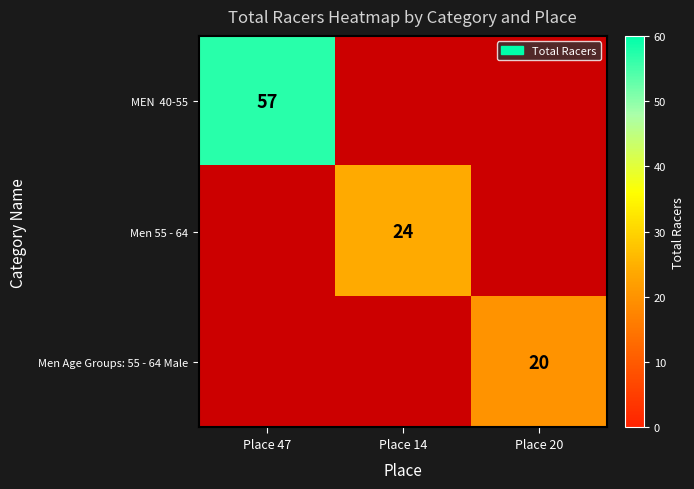

How many categories are shown in the chart?

3